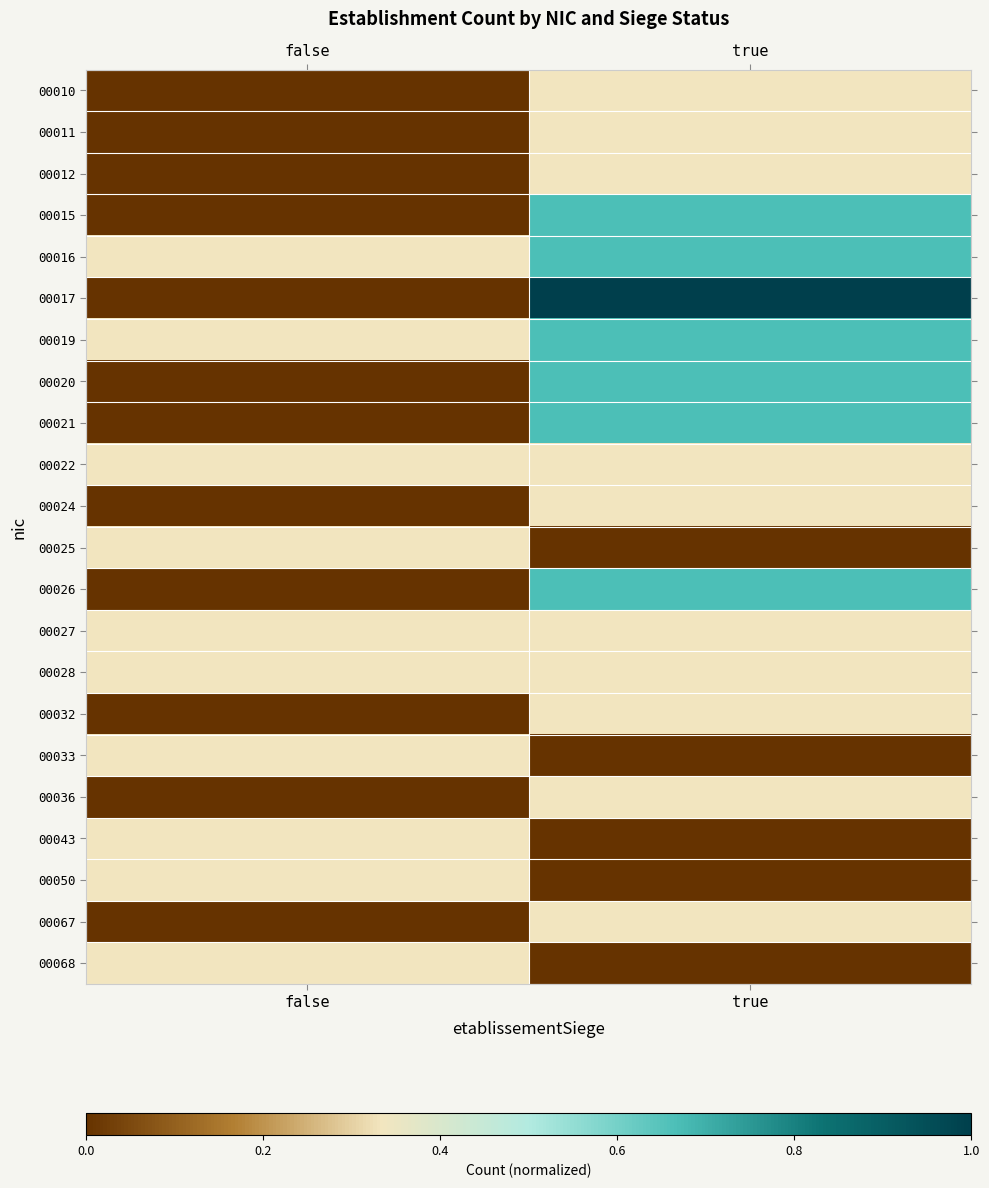

Reading left to right, transcribe all the data shown in this chart.

00010: false=0.0	true=0.3
00011: false=0.0	true=0.3
00012: false=0.0	true=0.3
00015: false=0.0	true=0.7
00016: false=0.3	true=0.7
00017: false=0.0	true=1.0
00019: false=0.3	true=0.7
00020: false=0.0	true=0.7
00021: false=0.0	true=0.7
00022: false=0.3	true=0.3
00024: false=0.0	true=0.3
00025: false=0.3	true=0.0
00026: false=0.0	true=0.7
00027: false=0.3	true=0.3
00028: false=0.3	true=0.3
00032: false=0.0	true=0.3
00033: false=0.3	true=0.0
00036: false=0.0	true=0.3
00043: false=0.3	true=0.0
00050: false=0.3	true=0.0
00067: false=0.0	true=0.3
00068: false=0.3	true=0.0